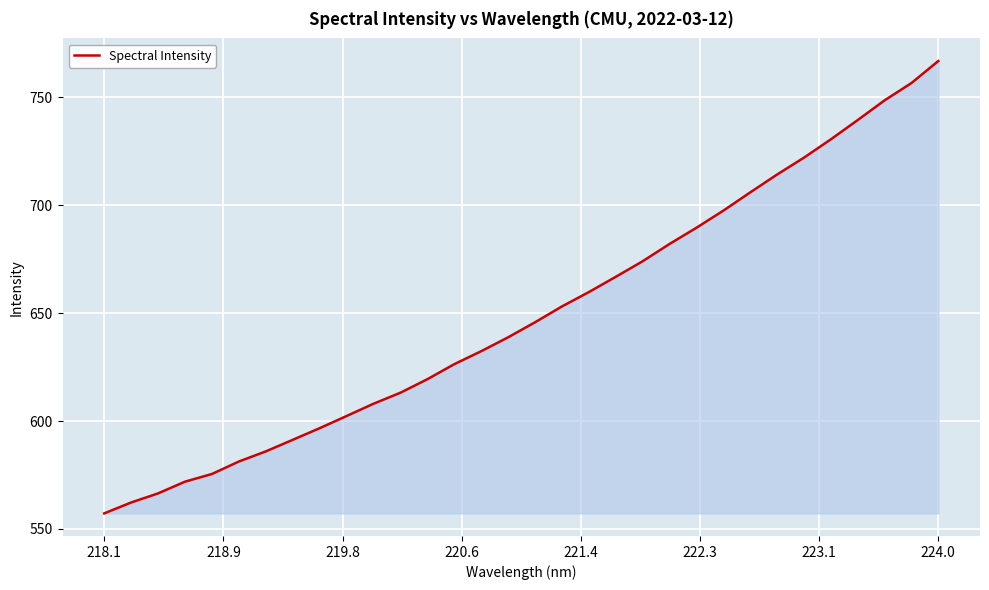

Reading left to right, what are all the values shown in this chart?

557.2	562.3	566.5	571.9	575.5	581.3	585.9	591.3	596.7	602.3	608.0	613.1	619.4	626.4	632.4	638.8	645.8	653.1	659.8	666.8	674.0	682.1	689.6	697.5	706.0	714.2	722.1	730.6	739.5	748.6	756.6	766.9